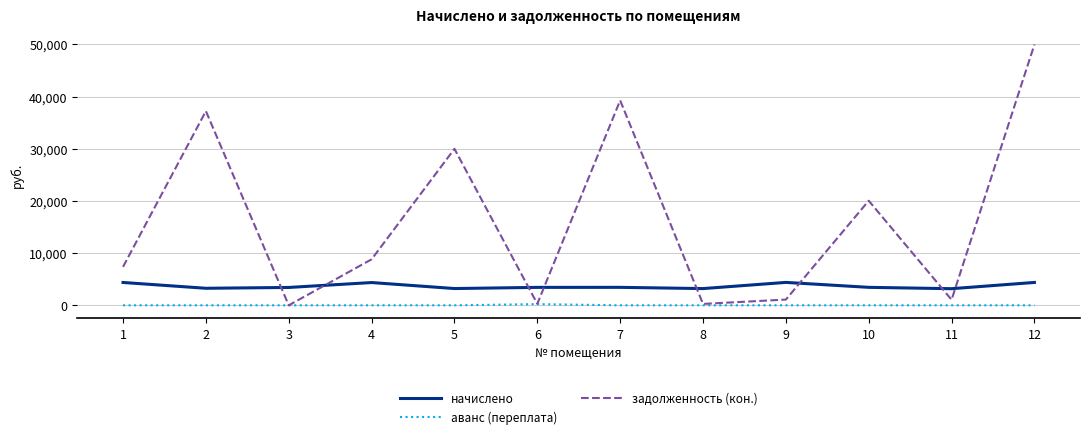

What is the difference between the highest and lowest values at 10?

20048.5